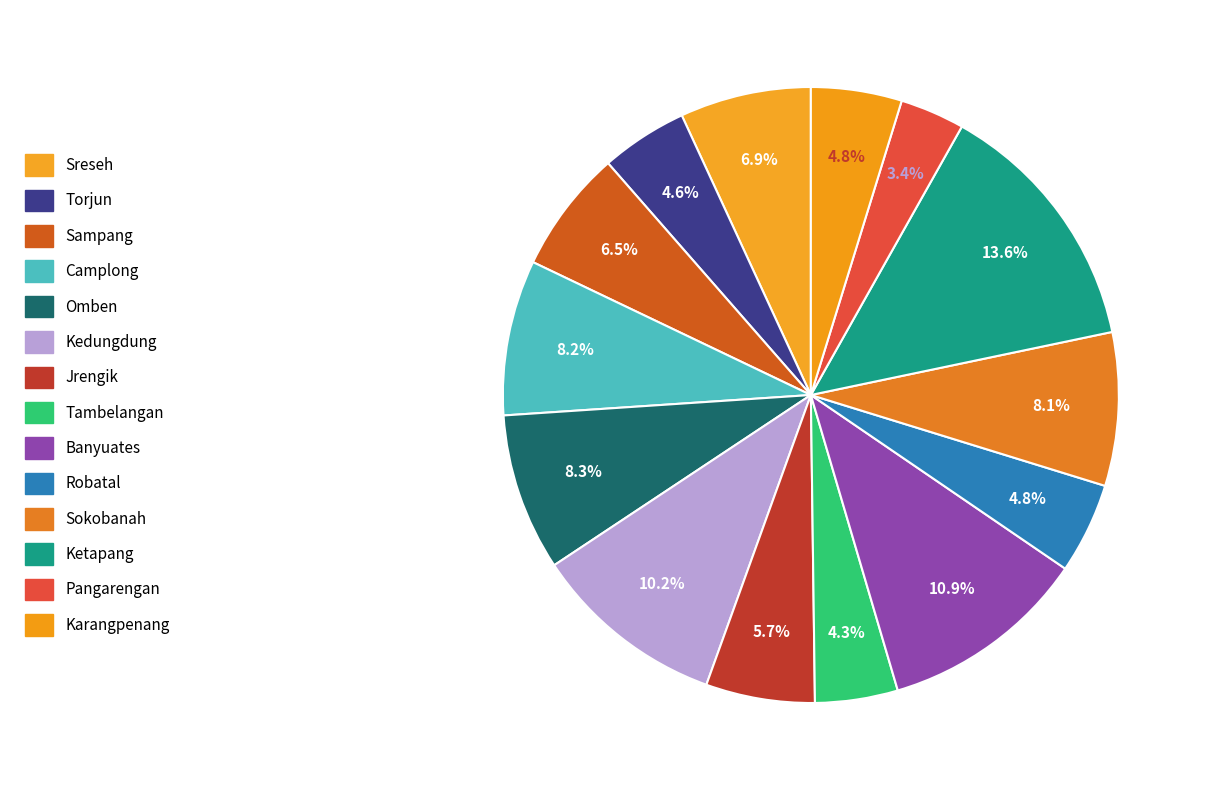

How many slices are in this pie chart?

14